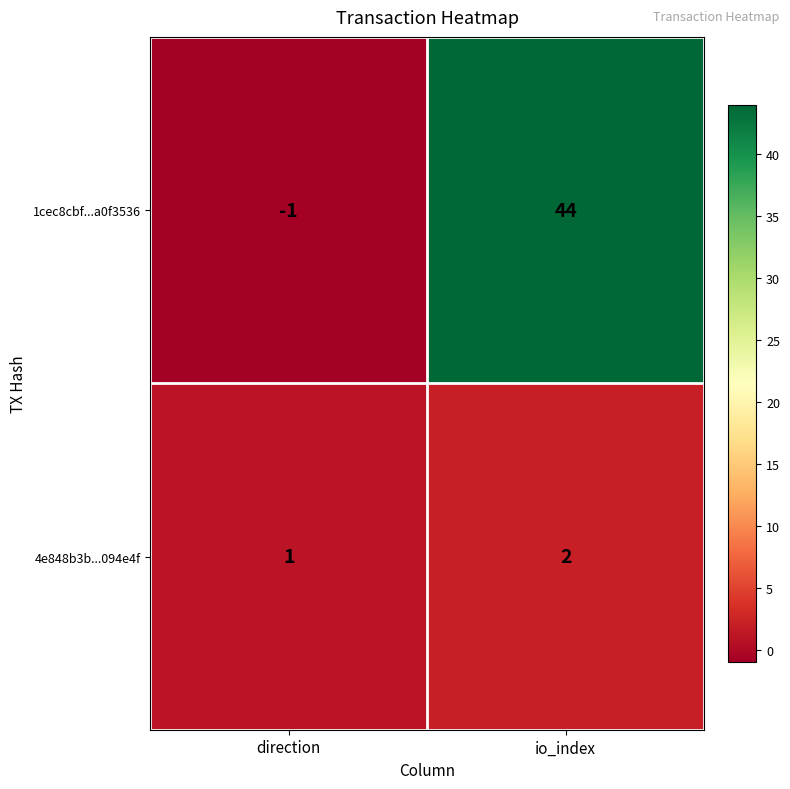

Reading left to right, list all the values displayed in this chart.

1cec8cbf...a0f3536: direction=-1	io_index=44
4e848b3b...094e4f: direction=1	io_index=2